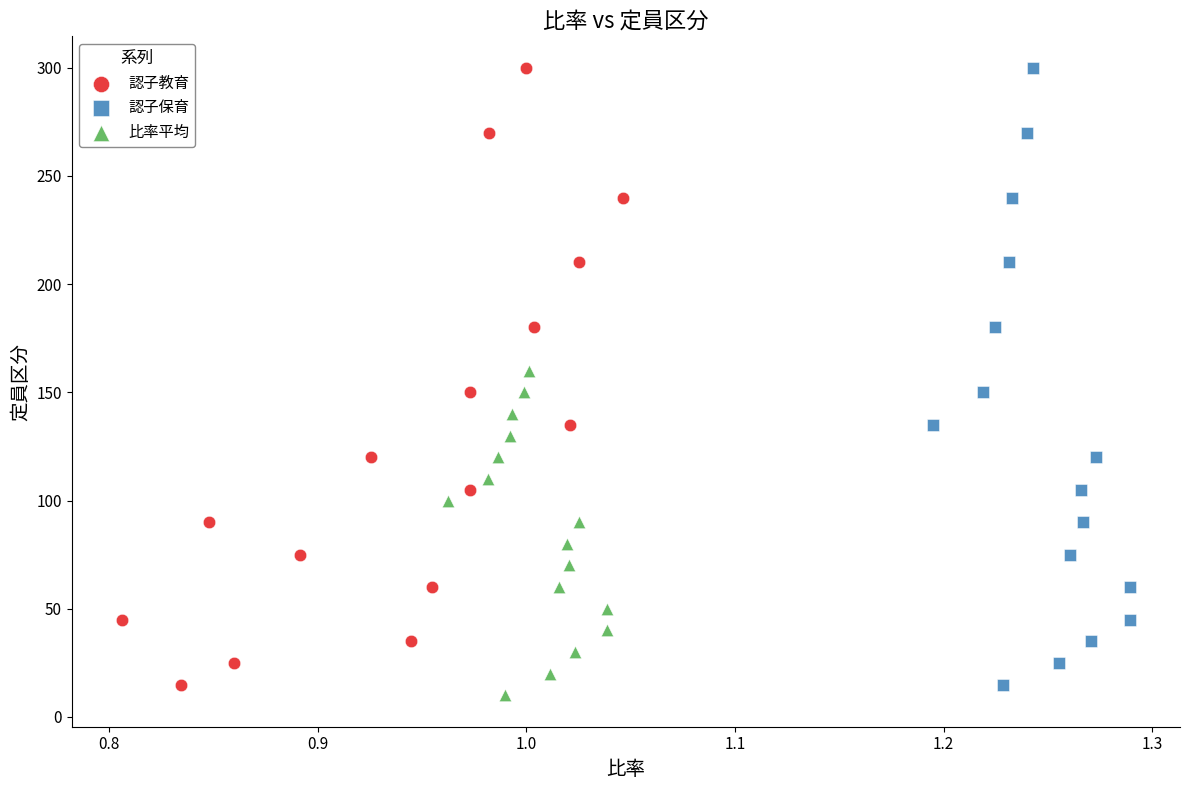

What are all the series names shown in the legend?

認子教育, 認子保育, 比率平均